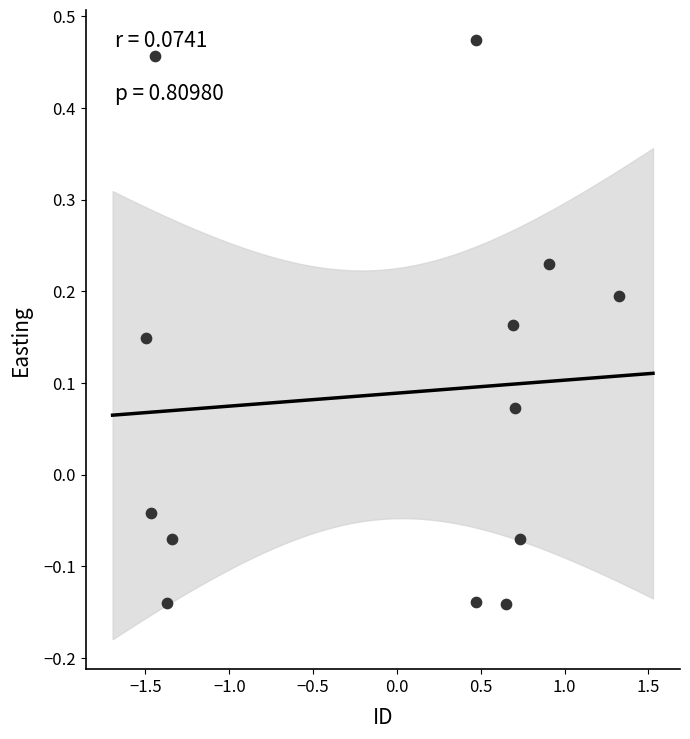

What is the range of Y values (max minus min)?

0.6